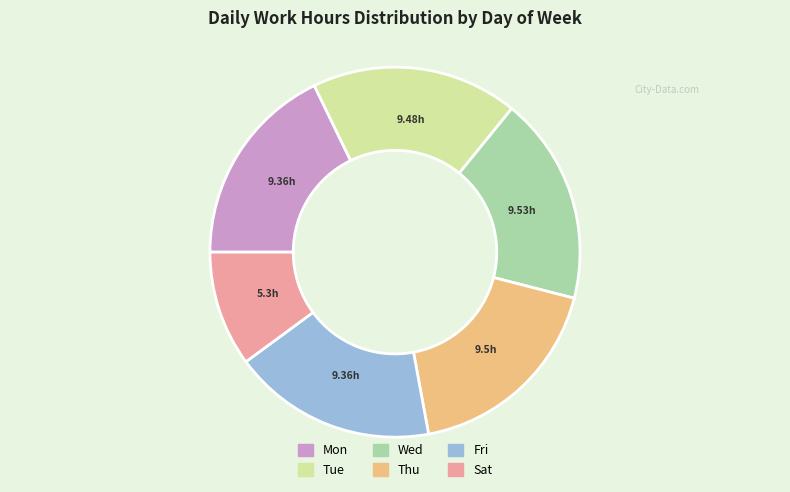

Which category has the smallest portion of the pie?

Sat